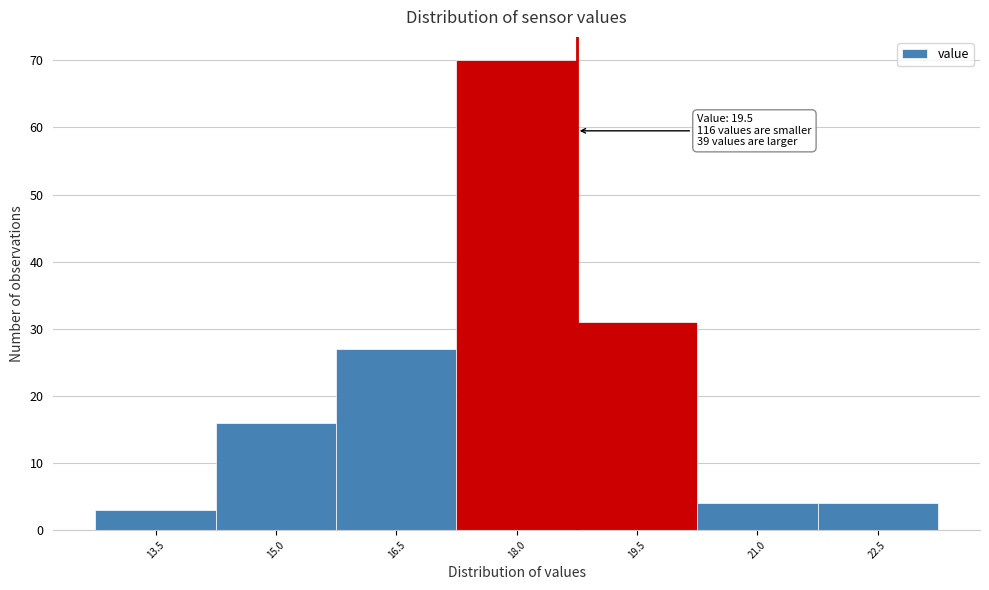

Reading left to right, transcribe all the data shown in this chart.

3	16	27	70	31	4	4